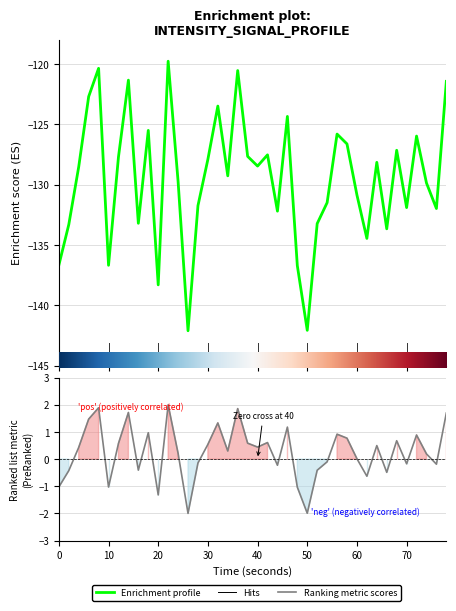

The value at 10 is -88.0. True or false?

False